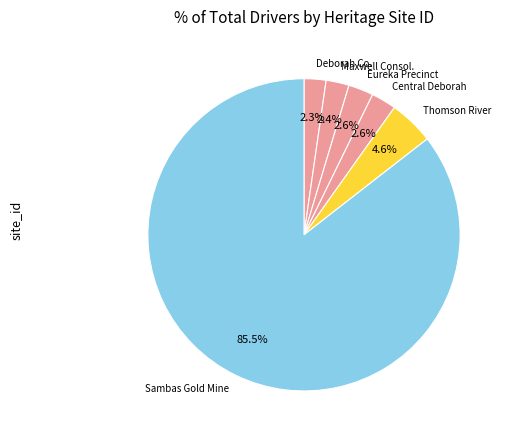

What is the majority slice?

Sambas Gold Mine